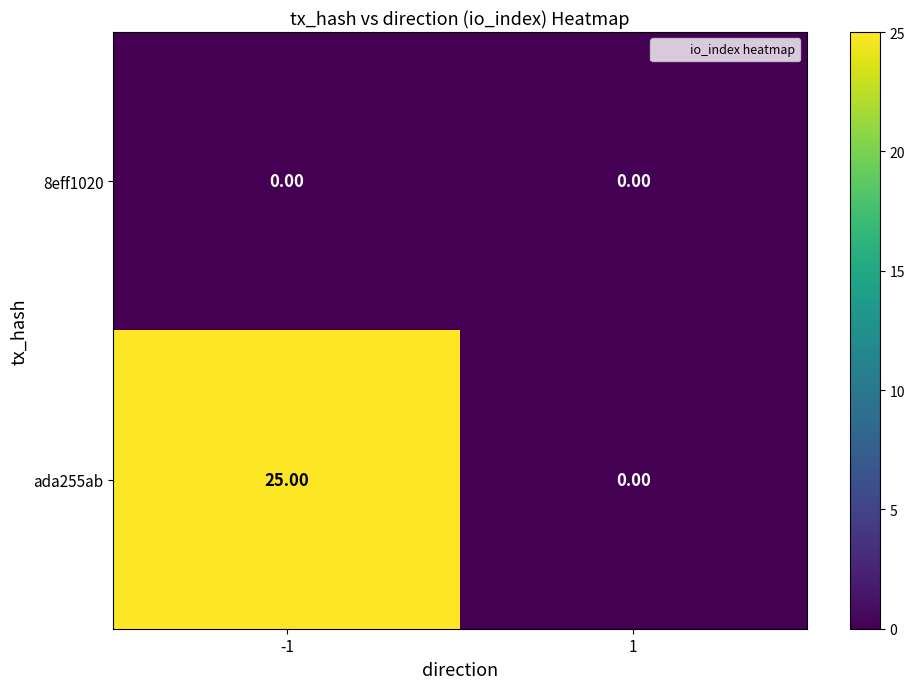

List the series in order of their overall mean, highest first.

ada255ab, 8eff1020